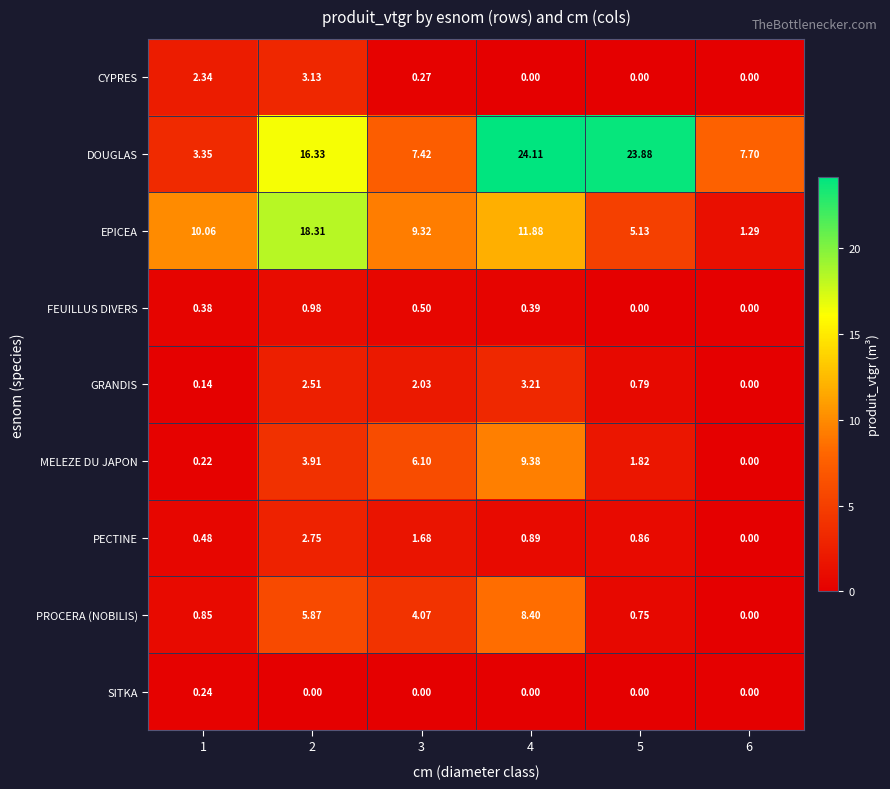

List the series in order of their peak value, lowest first.

SITKA, FEUILLUS DIVERS, PECTINE, CYPRES, GRANDIS, PROCERA (NOBILIS), MELEZE DU JAPON, EPICEA, DOUGLAS